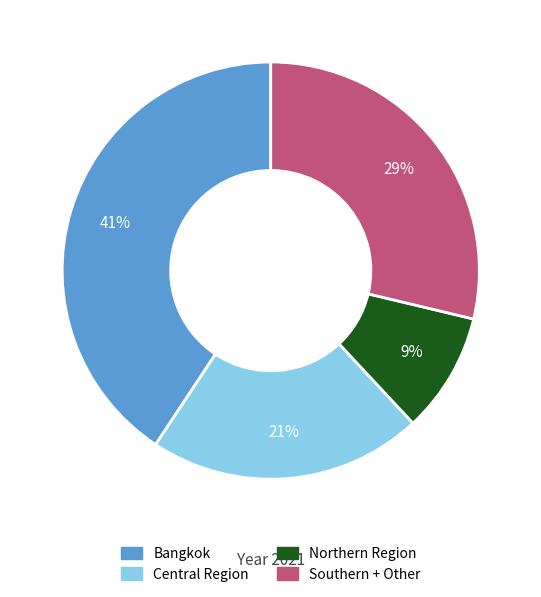

To the nearest percent, what is the average slice percentage?

25%